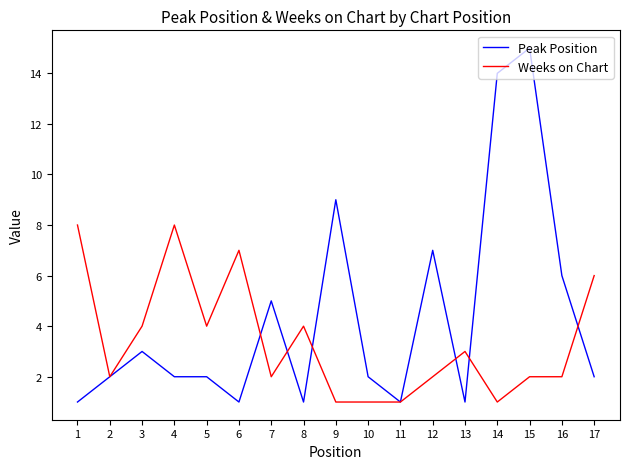

True or false: Peak Position has a value of 1 at 8.

True